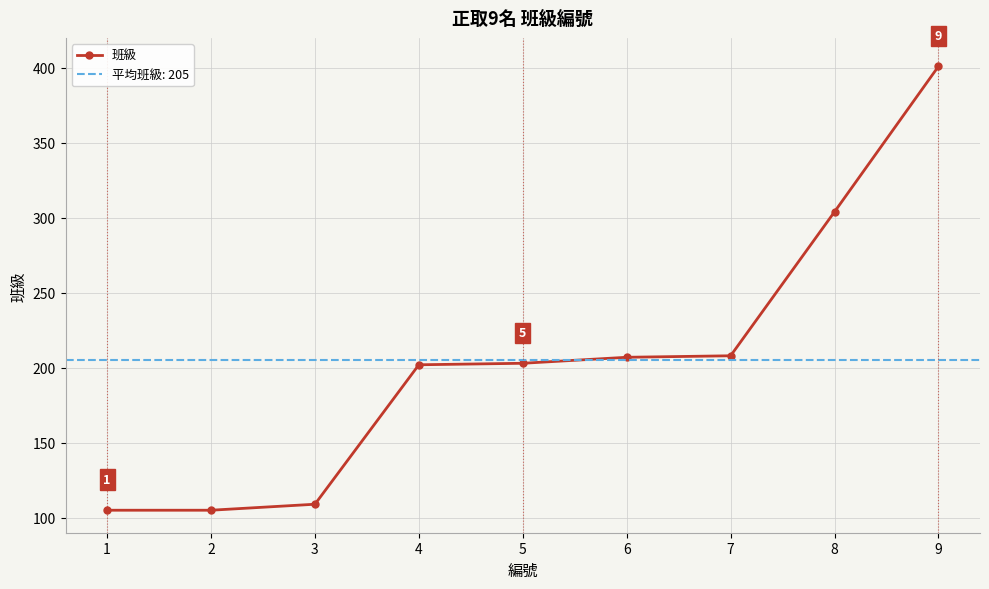

What is the maximum value shown in the chart?

401